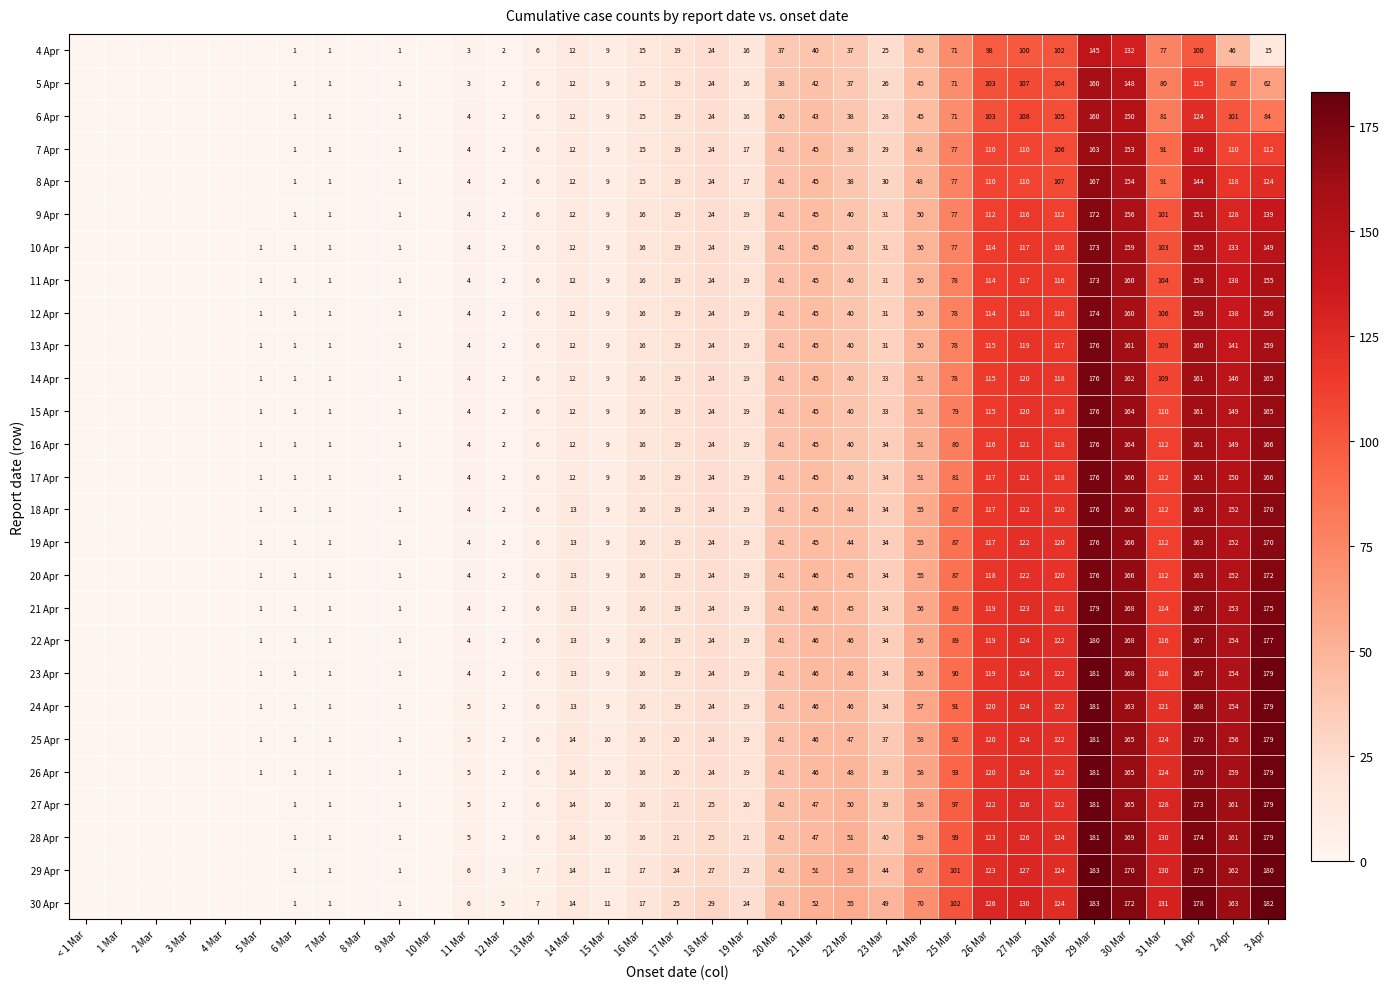

True or false: 25 Apr has a value of 120 at 26 Mar.

True